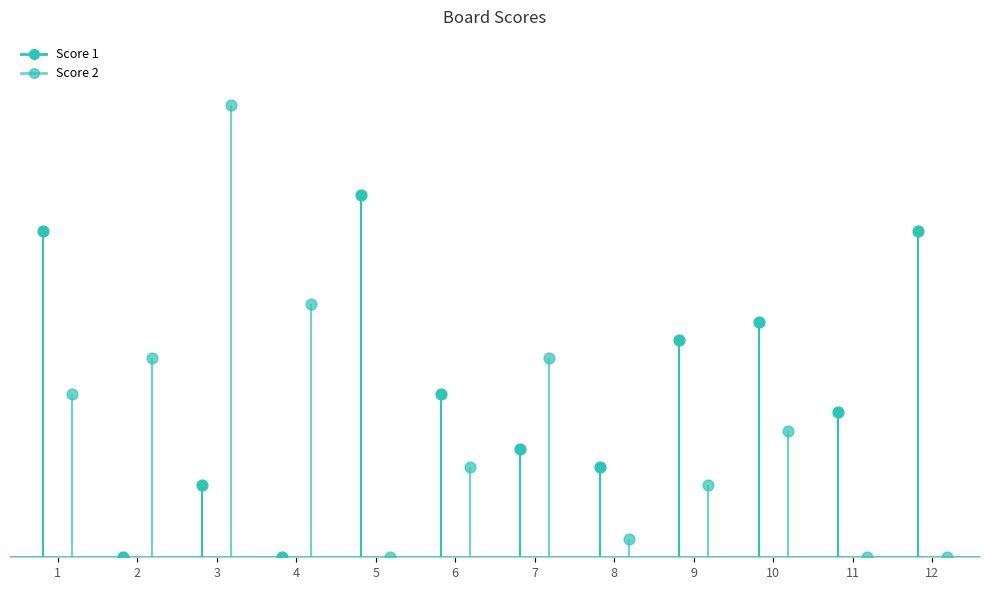

What are all the series names shown in the legend?

Score 1, Score 2